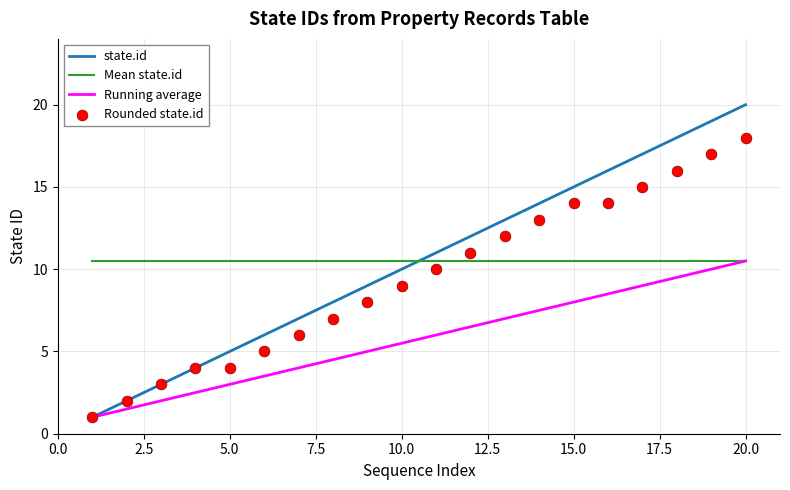

Which series reaches the minimum Y coordinate?

state.id